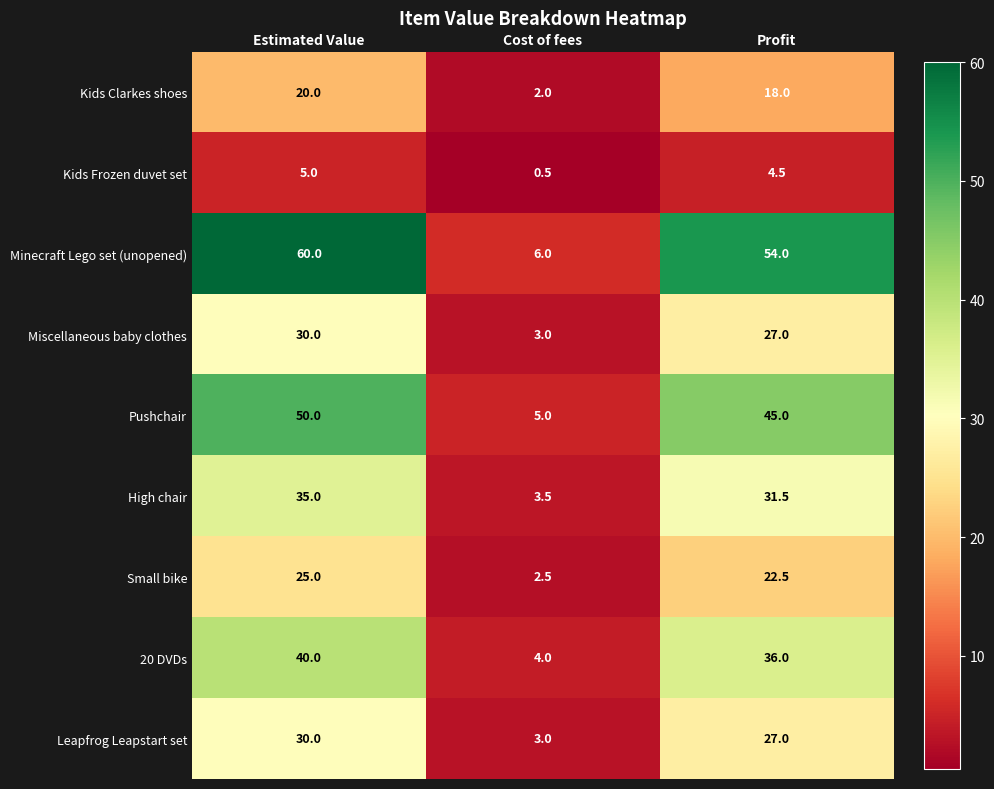

What is the spread (max minus min) of values at Profit?

49.5